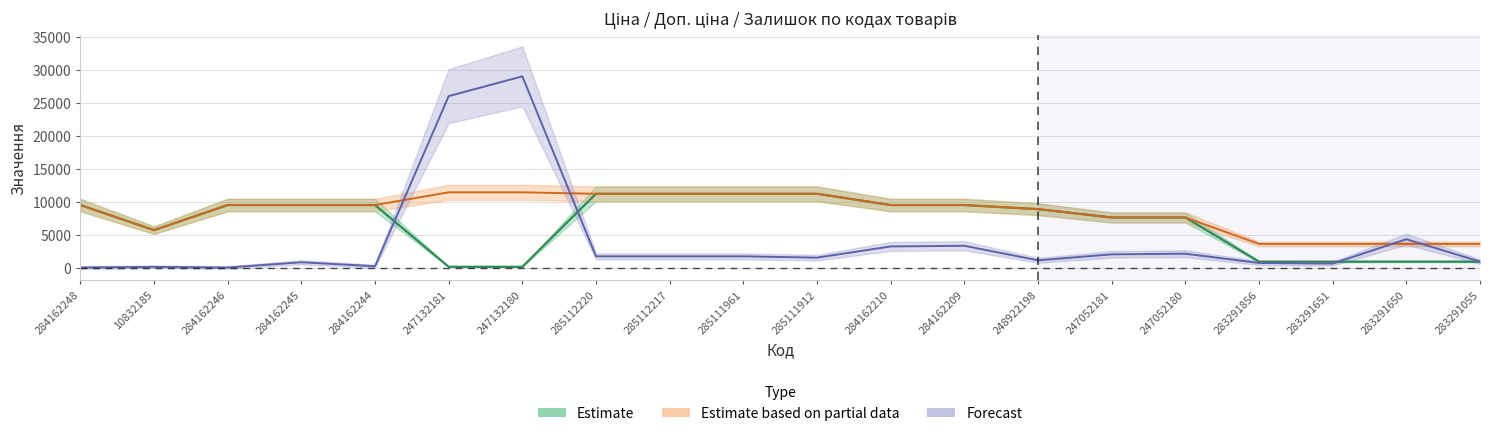

In Ціна, how many points are lower than both neighbors (excluding endpoints)?

1